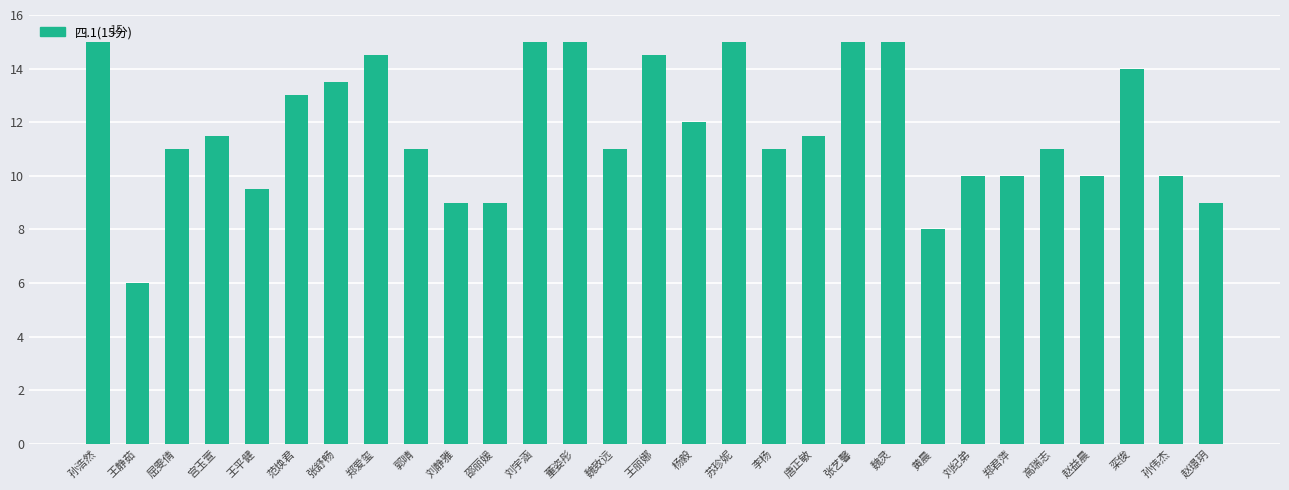

Reading left to right, transcribe all the data shown in this chart.

孙浩然=15.0	王静茹=6.0	屈雯倩=11.0	宫玉萱=11.5	王平健=9.5	范焕君=13.0	张舒畅=13.5	郑爱玺=14.5	郭晴=11.0	刘静雅=9.0	邵丽媛=9.0	刘宇涵=15.0	董姿彤=15.0	魏致远=11.0	王丽娜=14.5	杨毅=12.0	苏珍妮=15.0	李杨=11.0	唐正敏=11.5	张艺馨=15.0	魏灵=15.0	黄晨=8.0	刘纪弟=10.0	郑君萍=10.0	高瑞志=11.0	赵益晨=10.0	栾俊=14.0	孙伟杰=10.0	赵璟玥=9.0